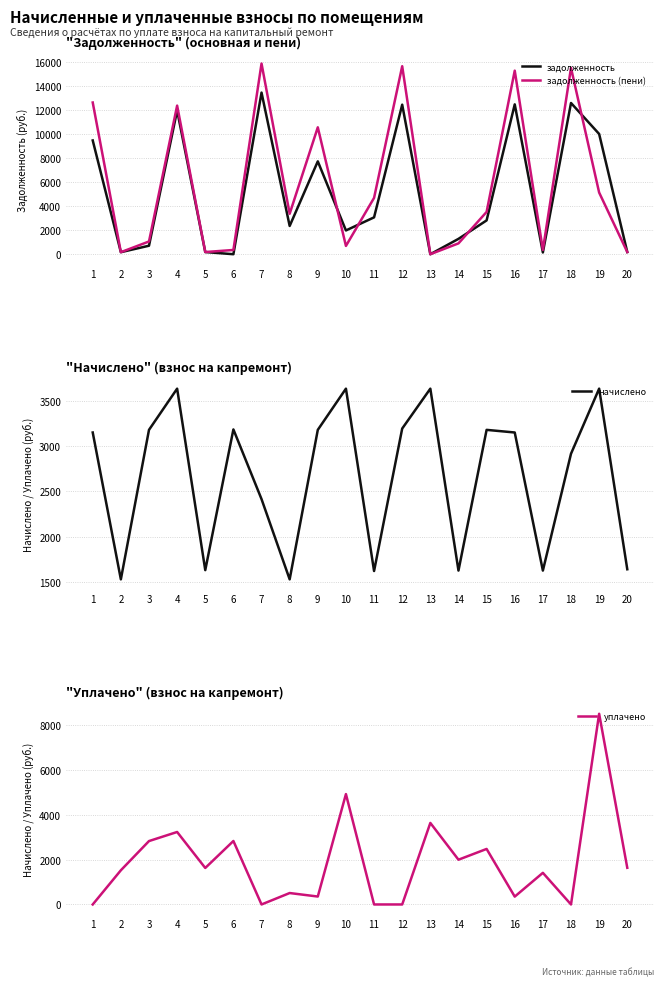

What is the total value across all series at 5?

3619.4